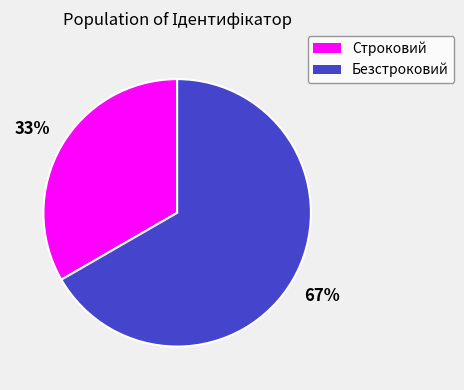

What percentage is the Безстроковий slice, to the nearest percent?

67%